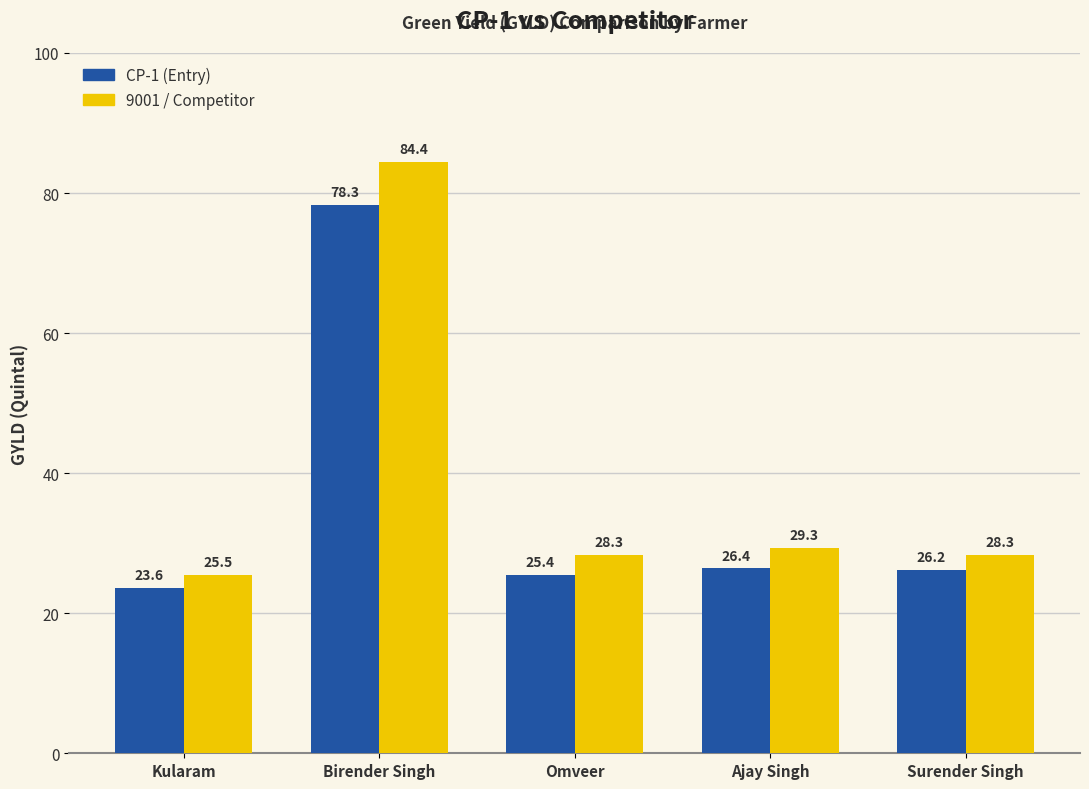

What is the difference between the highest and lowest values at Kularam?

1.9